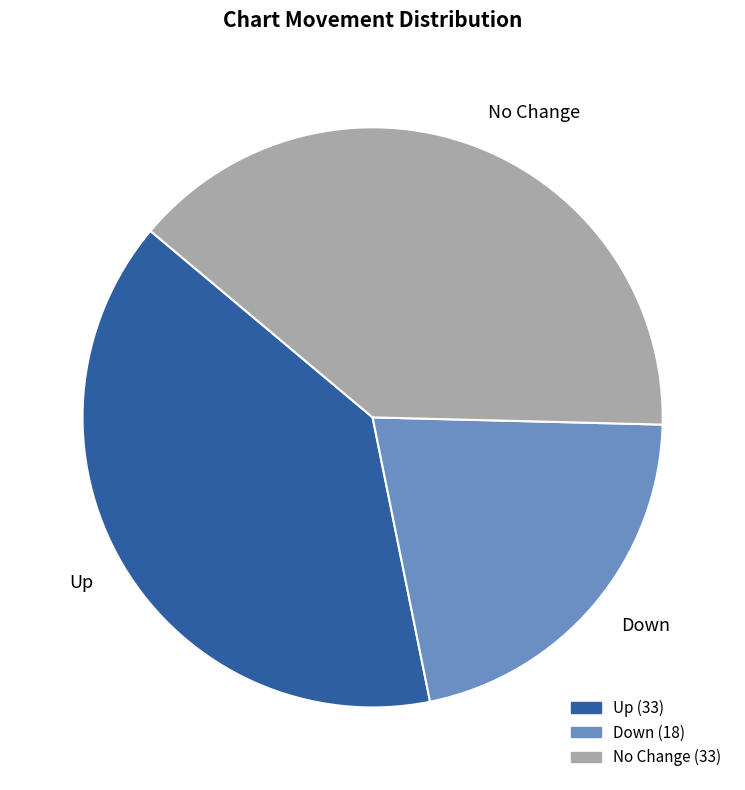

Count the number of slices in the pie.

3